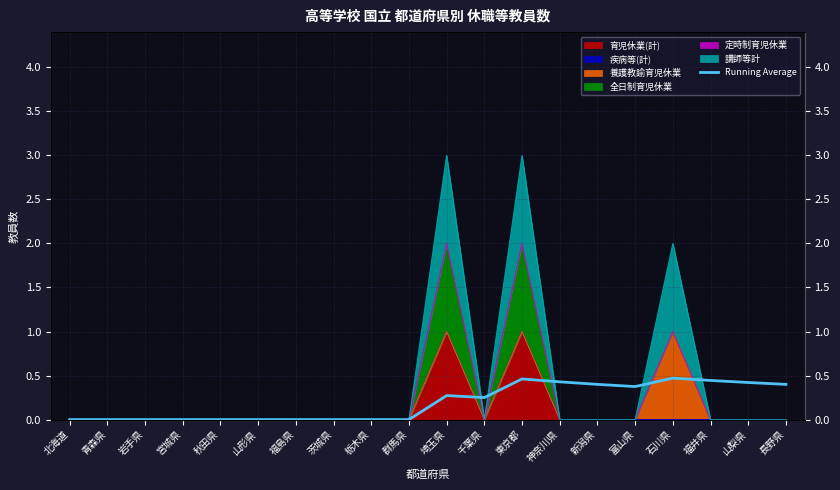

At which label is the value closest to 0?

北海道